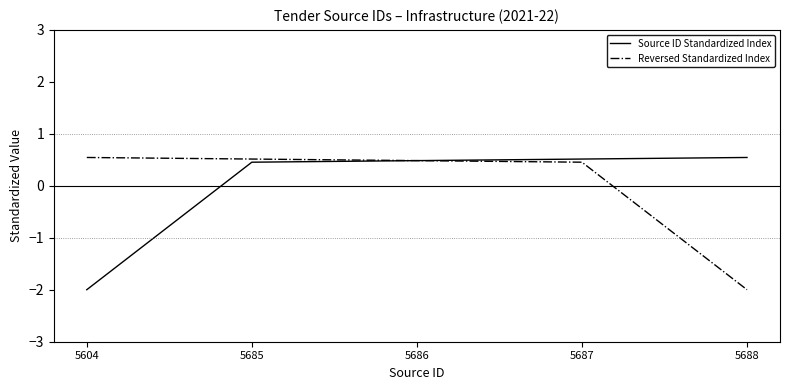

What is the maximum value shown in the chart?

0.5